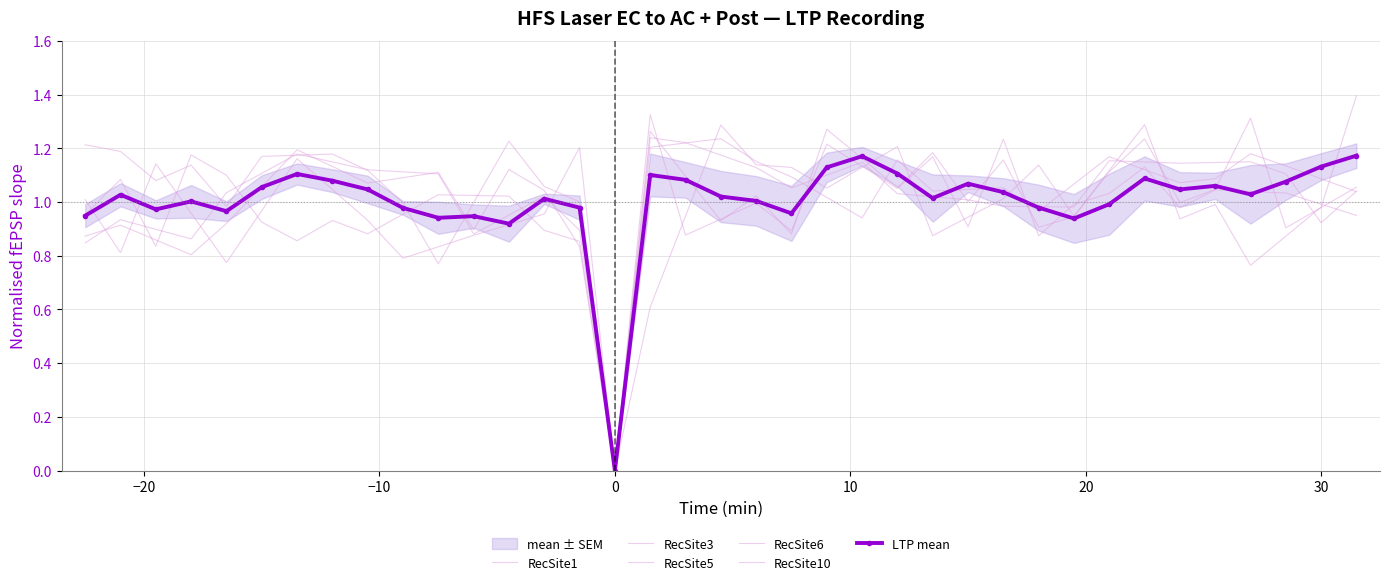

Reading left to right, transcribe all the data shown in this chart.

RecSite1: 1.2	1.2	1.1	1.1	1.0	1.2	1.2	1.2	1.1	1.0	0.8	1.0	1.2	1.1	1.0	0.0	1.2	1.2	1.2	1.2	1.1	1.0	0.9	1.2	1.0	1.0	1.1	1.0	1.1	1.2	1.1	1.1	1.1	1.2	1.1	1.1	1.0
RecSite3: 1.0	1.1	0.8	1.2	1.1	0.9	0.9	0.9	0.9	1.0	1.0	1.0	1.0	0.9	0.9	0.0	1.2	1.2	1.2	1.1	1.1	1.1	1.1	1.0	1.0	1.0	1.0	1.0	1.0	1.2	1.1	1.1	1.1	1.1	1.1	0.9	1.0
RecSite5: 0.8	0.9	0.9	0.9	1.0	1.1	1.2	1.1	1.1	1.1	1.1	0.9	1.0	1.0	0.9	0.0	1.3	1.1	0.9	1.0	0.9	1.3	1.2	1.1	1.2	1.0	1.2	0.9	0.9	1.1	1.2	1.0	1.0	1.3	0.9	1.0	1.1
RecSite6: 0.9	0.9	0.9	0.8	0.9	1.1	1.2	1.1	1.1	1.1	1.1	0.9	1.1	1.0	0.8	0.0	1.3	0.9	0.9	1.0	0.9	1.2	1.1	1.1	1.2	0.9	1.2	0.9	1.0	1.0	1.1	1.0	1.0	1.0	1.0	1.0	1.0
RecSite10: 1.0	0.8	1.1	1.0	0.8	1.0	1.2	1.0	0.9	0.8	0.8	0.9	0.9	1.0	1.2	0.0	0.6	0.9	1.3	1.1	1.1	1.1	1.1	1.2	0.9	0.9	1.0	1.1	0.9	1.1	1.3	0.9	1.0	0.8	0.9	1.0	1.4
LTP mean: 0.9	1.0	1.0	1.0	1.0	1.1	1.1	1.1	1.0	1.0	0.9	0.9	0.9	1.0	1.0	0.0	1.1	1.1	1.0	1.0	1.0	1.1	1.2	1.1	1.0	1.1	1.0	1.0	0.9	1.0	1.1	1.0	1.1	1.0	1.1	1.1	1.2